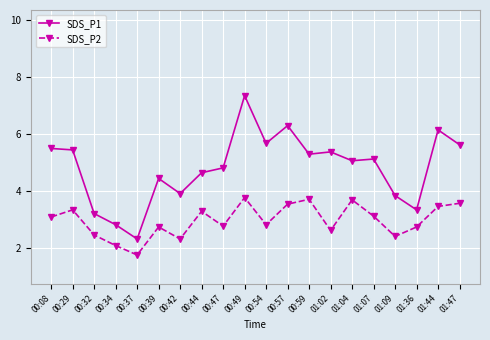

Between 00:32 and 00:37, which series saw the biggest shift?

SDS_P1